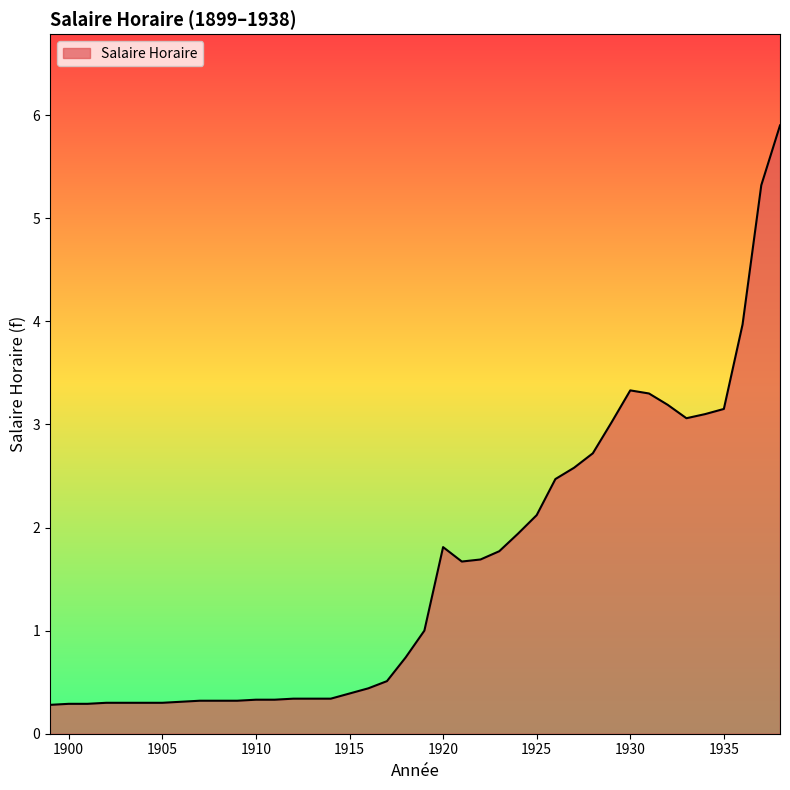

What is the minimum value shown in the chart?

0.3